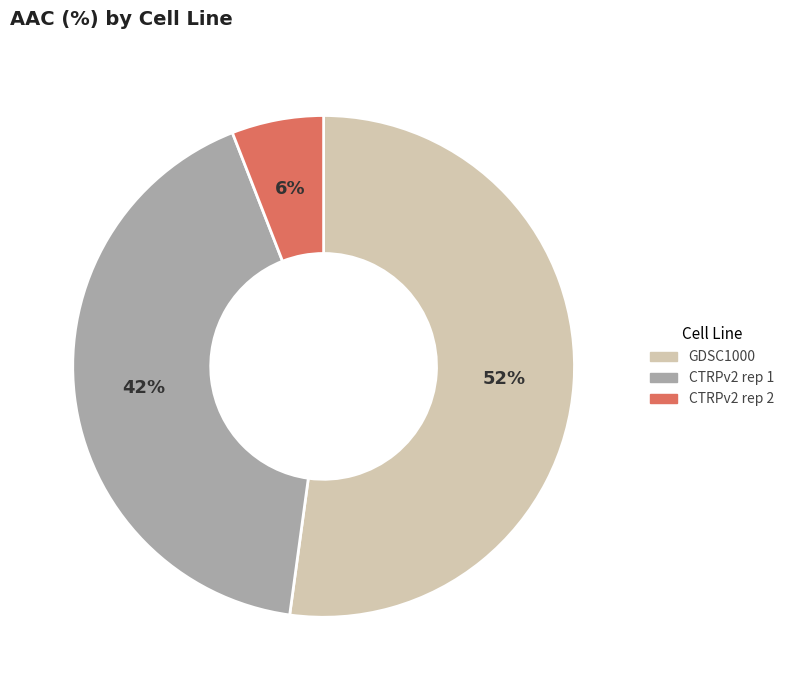

How many slices are in this pie chart?

3